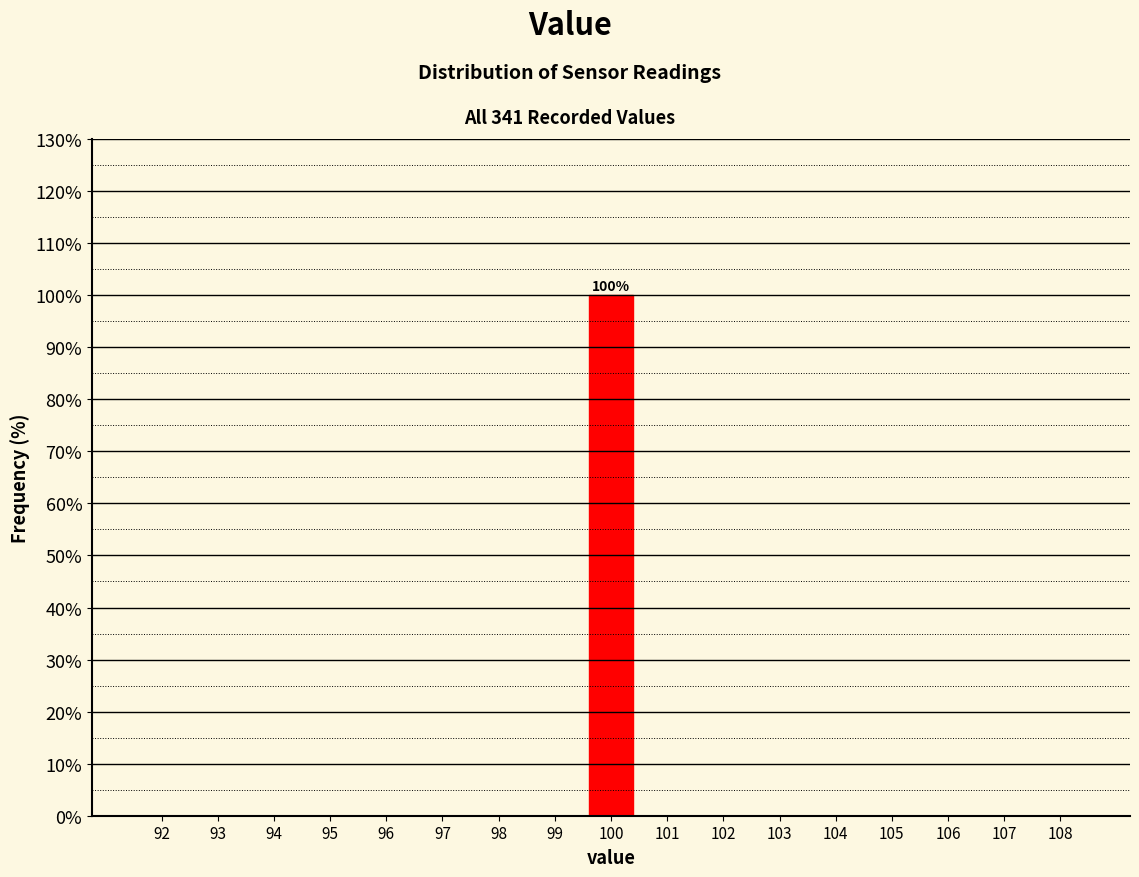

Are the bars horizontal?

No